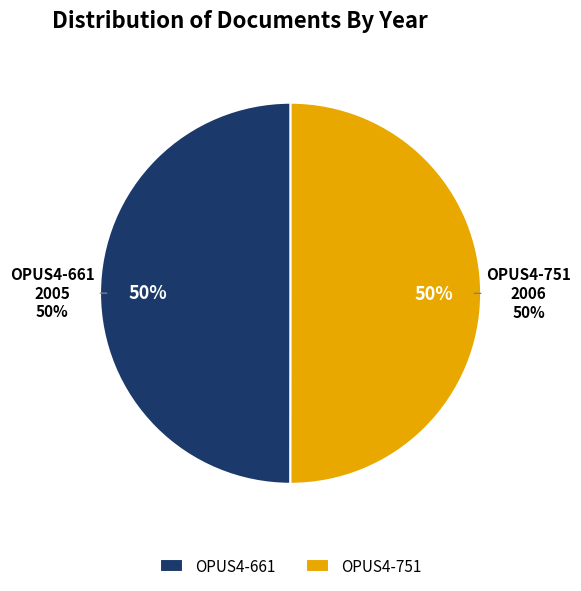

Which has a higher value, OPUS4-661 or OPUS4-751?

OPUS4-751